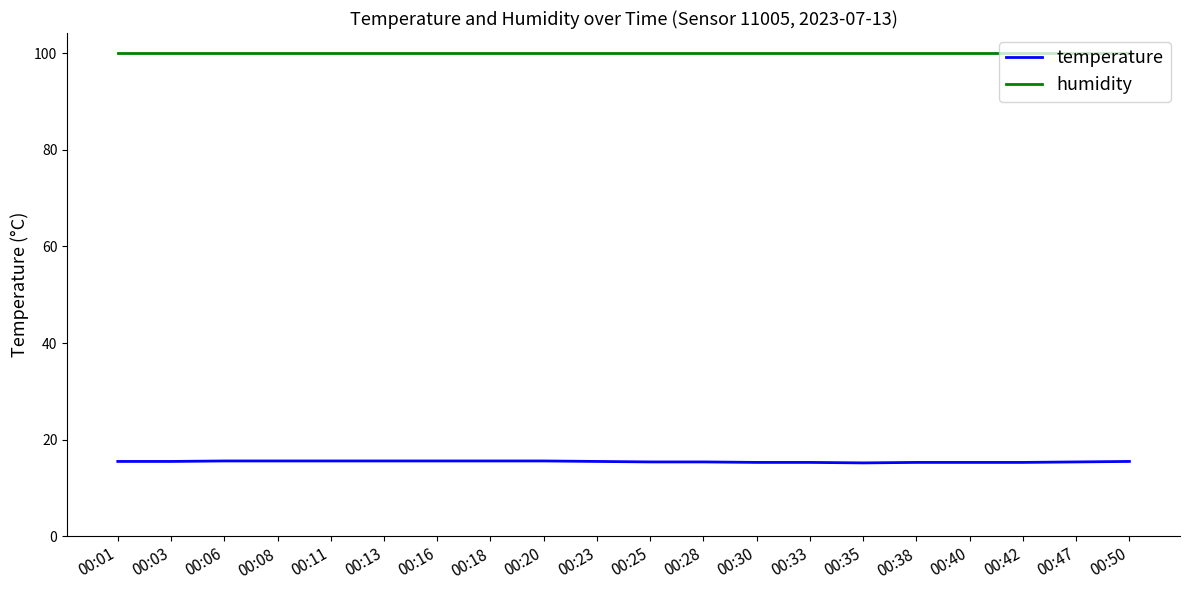

True or false: temperature and humidity intersect in this chart.

False